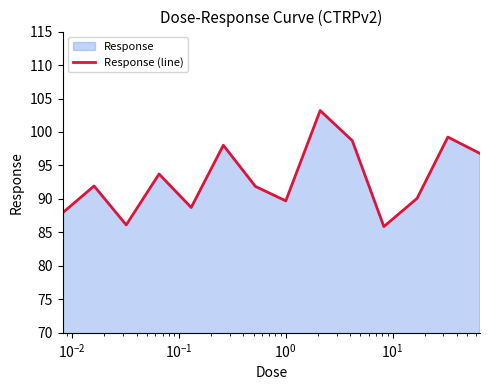

What is the difference between the maximum and minimum values?

17.3